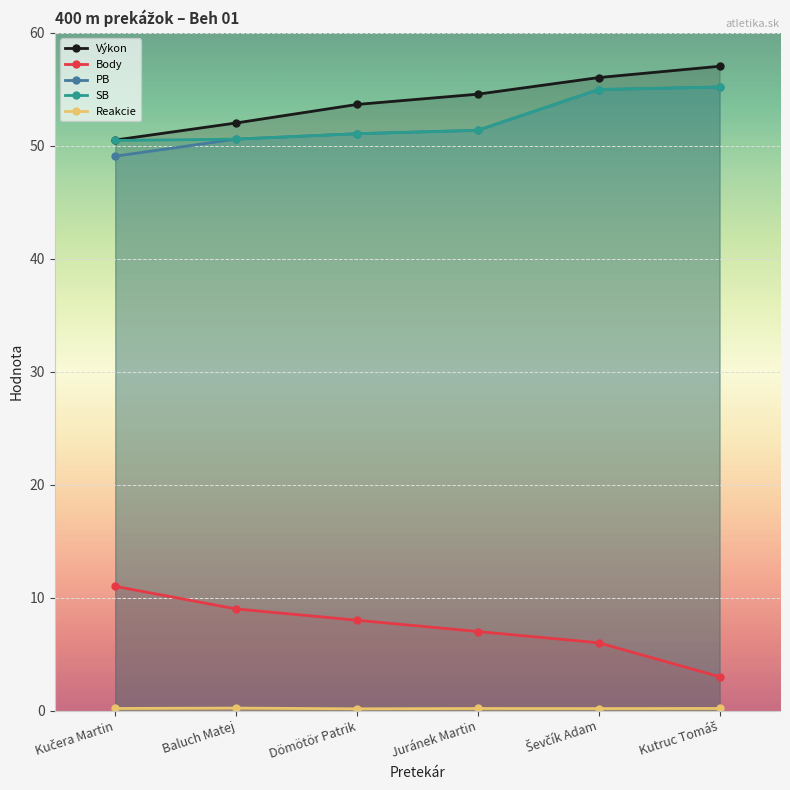

Reading left to right, extract all data points from this chart.

Výkon: Kučera Martin=50.5	Baluch Matej=52.0	Dömötör Patrik=53.7	Juránek Martin=54.6	Ševčík Adam=56.0	Kutruc Tomáš=57.0
Body: Kučera Martin=11.0	Baluch Matej=9.0	Dömötör Patrik=8.0	Juránek Martin=7.0	Ševčík Adam=6.0	Kutruc Tomáš=3.0
PB: Kučera Martin=49.1	Baluch Matej=50.6	Dömötör Patrik=51.1	Juránek Martin=51.4	Ševčík Adam=55.0	Kutruc Tomáš=55.2
SB: Kučera Martin=50.5	Baluch Matej=50.6	Dömötör Patrik=51.1	Juránek Martin=51.4	Ševčík Adam=55.0	Kutruc Tomáš=55.2
Reakcie: Kučera Martin=0.2	Baluch Matej=0.2	Dömötör Patrik=0.2	Juránek Martin=0.2	Ševčík Adam=0.2	Kutruc Tomáš=0.2